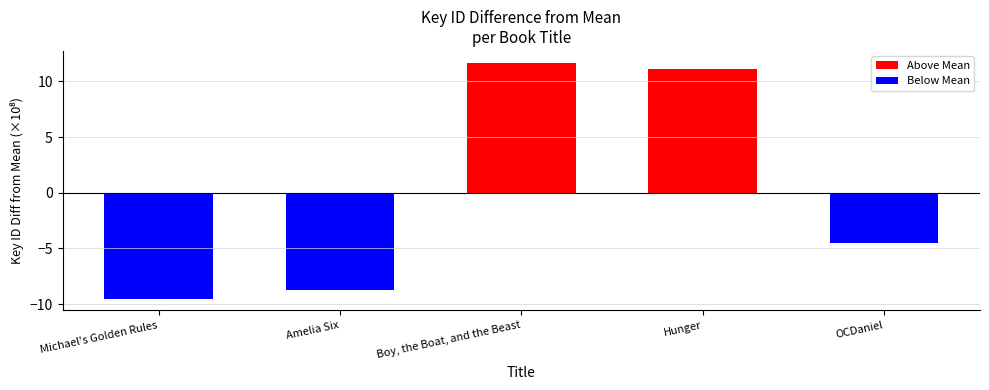

Which label corresponds to the largest value in the chart?

Boy, the Boat, and the Beast